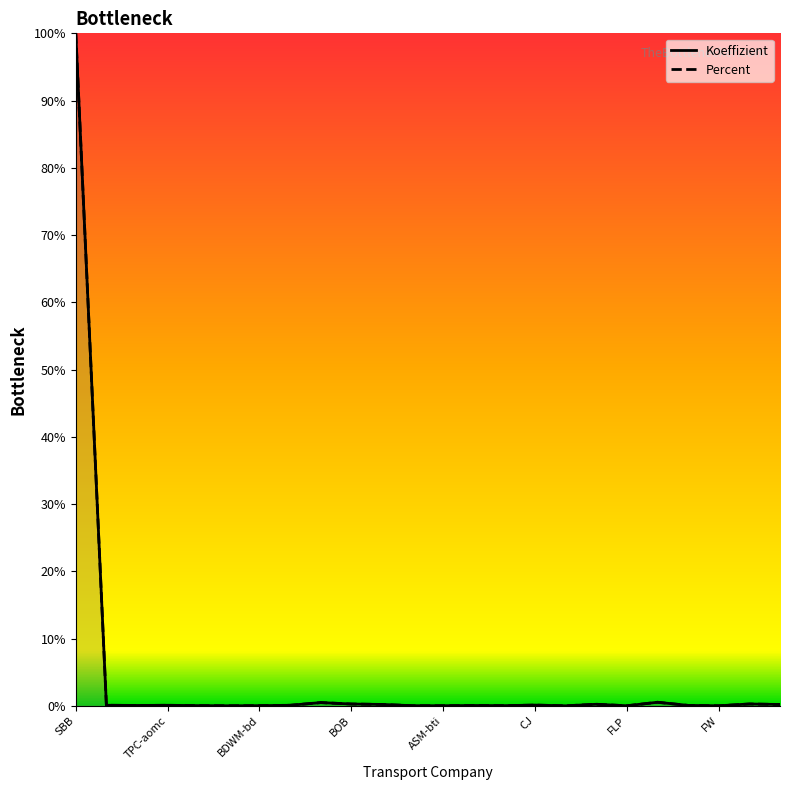

How many times do Koeffizient and Percent cross each other?

12